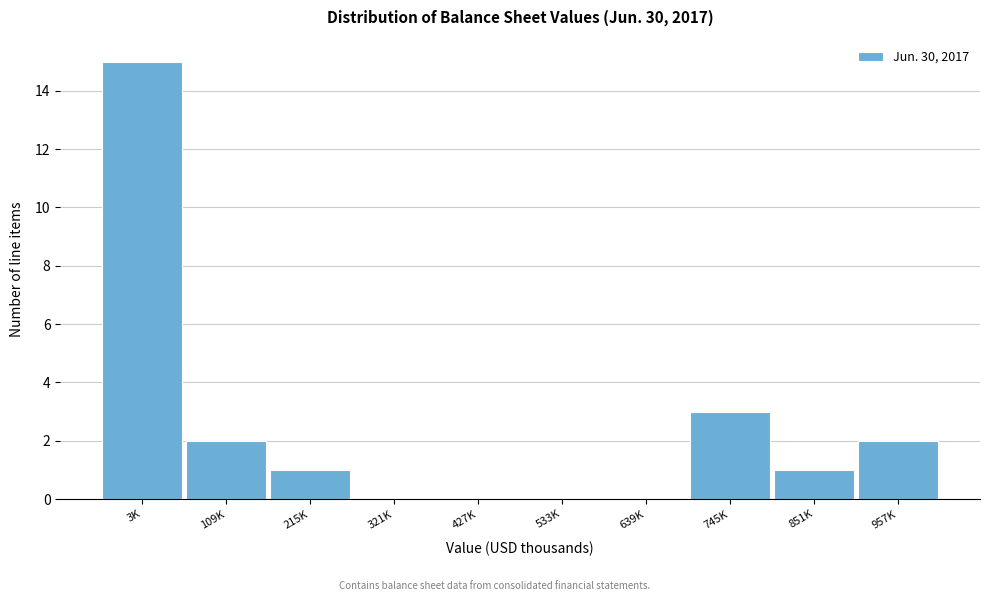

Reading left to right, list all the values displayed in this chart.

3K=15	109K=2	215K=1	321K=0	427K=0	533K=0	639K=0	745K=3	851K=1	957K=2